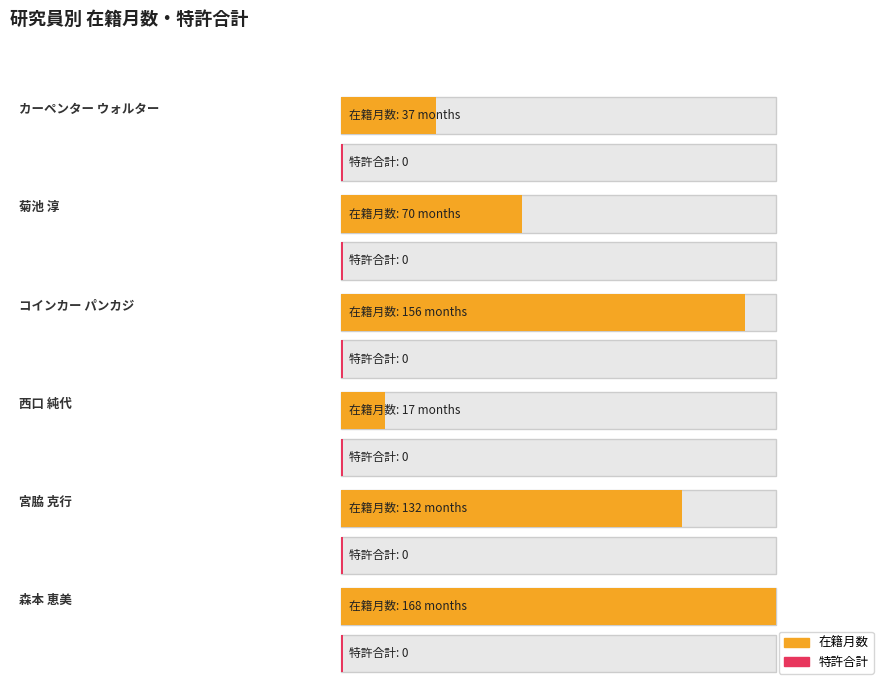

The value of 在籍月数 at 菊池 淳 is 105. True or false?

False